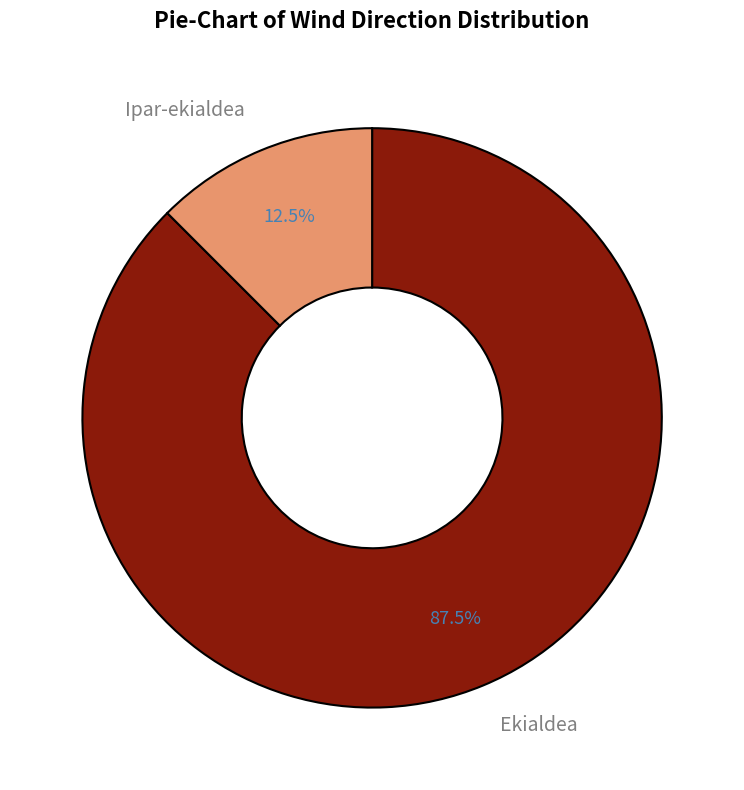

Between Ipar-ekialdea and Ekialdea, which is larger?

Ekialdea